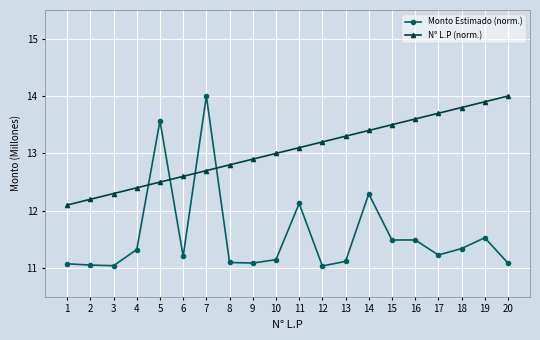

What is the minimum value for Monto Estimado (norm.)?

11.0